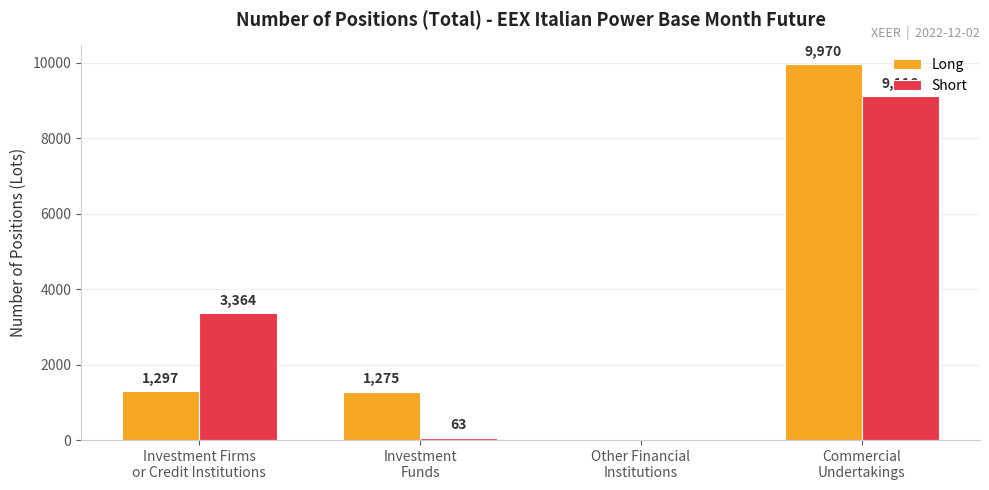

What is the greatest value displayed?

9970